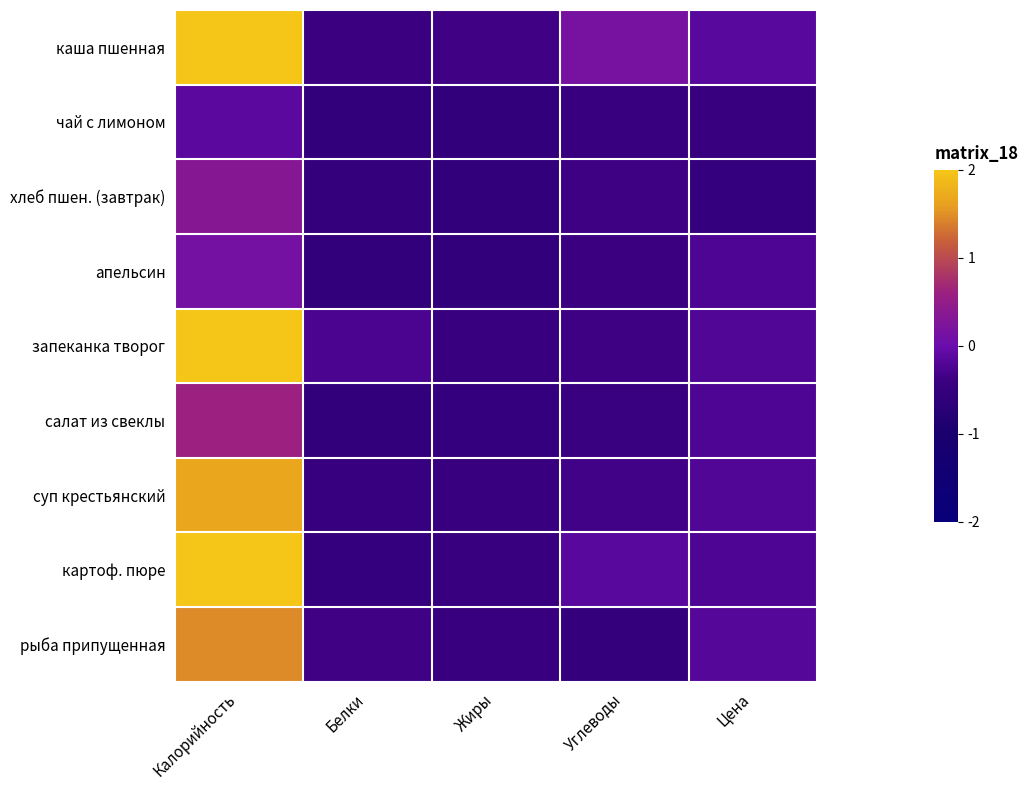

Which label corresponds to the smallest value in the chart?

Жиры